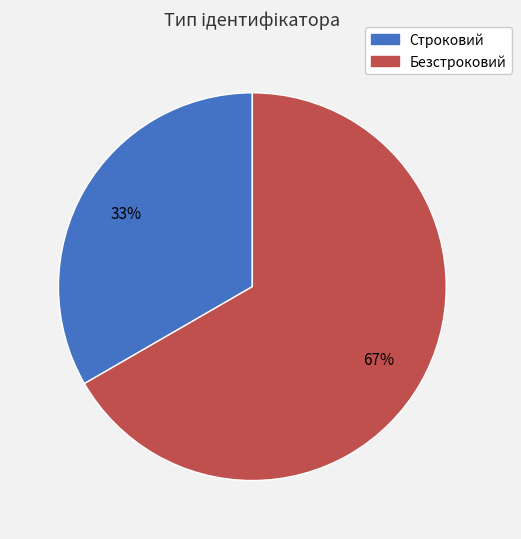

Approximately how many times larger is the value at Строковий compared to Безстроковий?

0.5